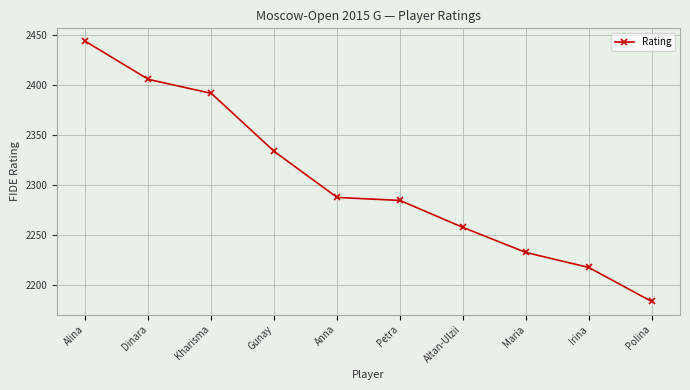

Is it true that the value at Gunay is 2334?

True